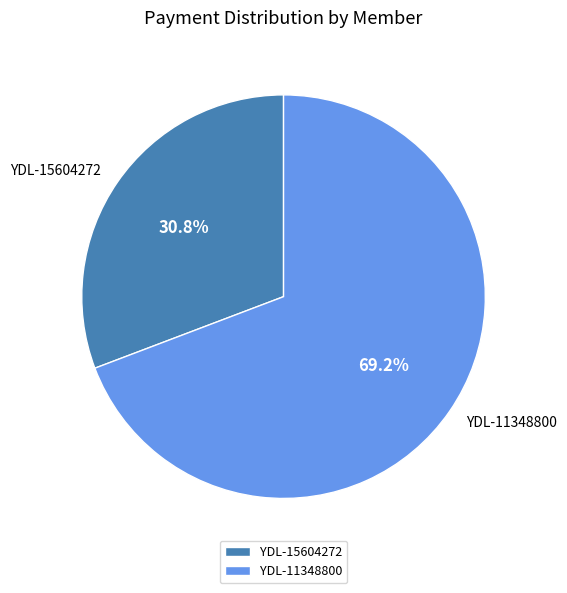

What is the smallest slice in the pie chart?

YDL-15604272